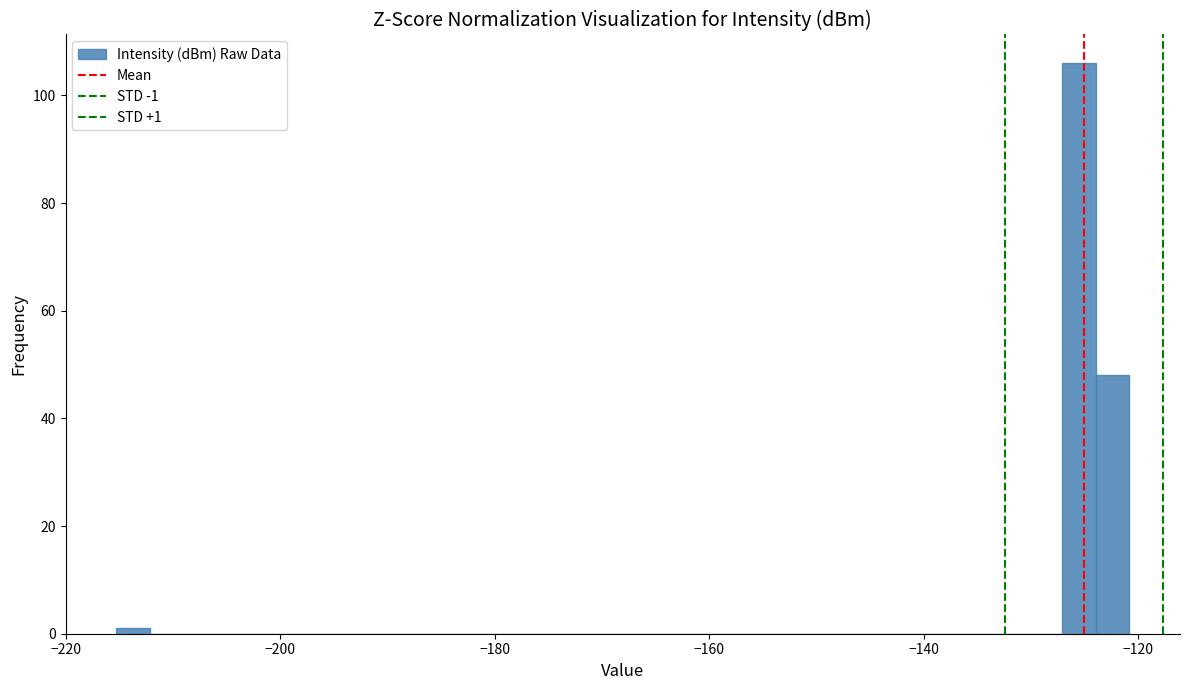

Read against the x-axis, roughly where is the centre of the tallest bar?

-126